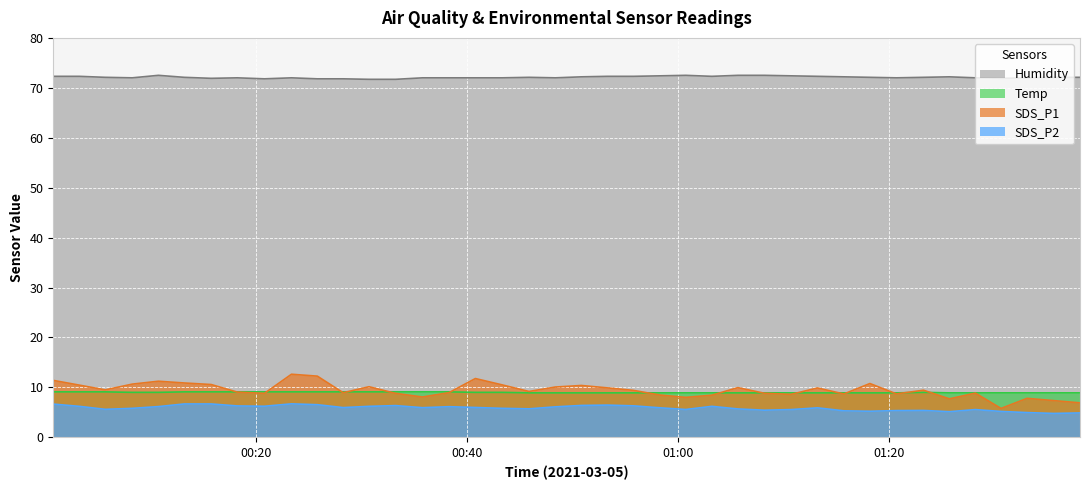

In SDS_P1, how many points are higher than both neighbors (excluding endpoints)?

11